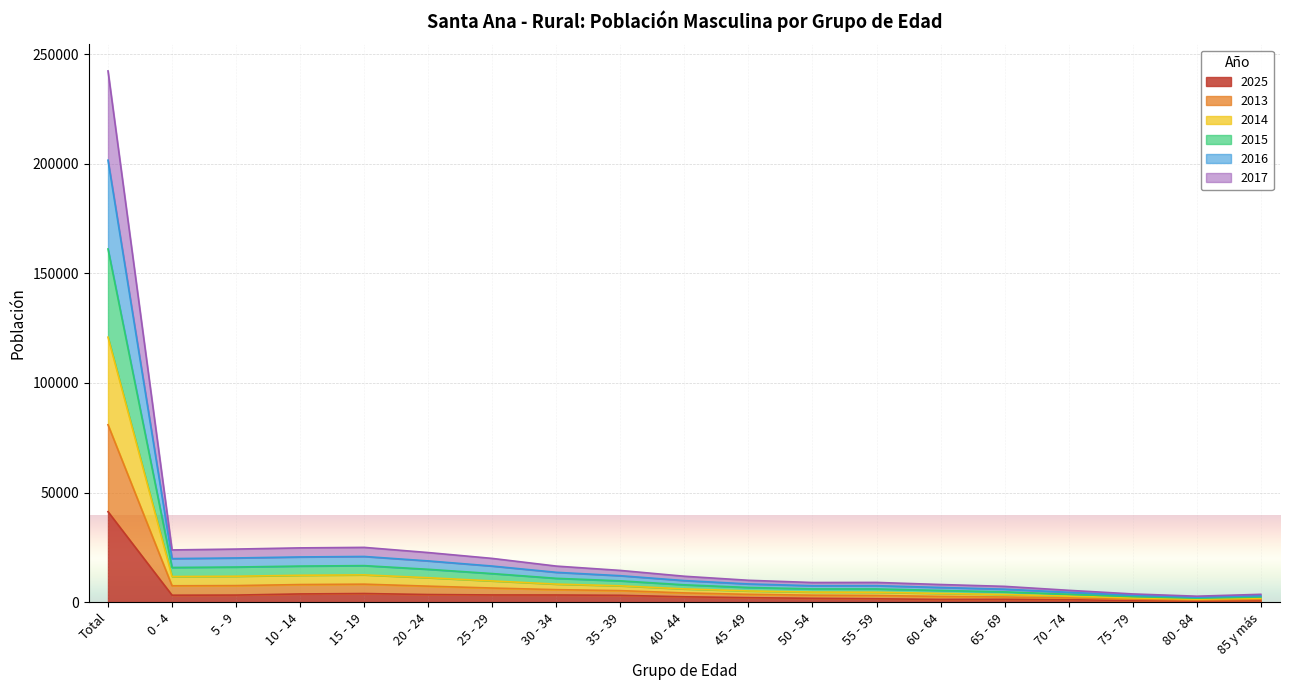

What is the total value across all series at 70 - 74?

5436